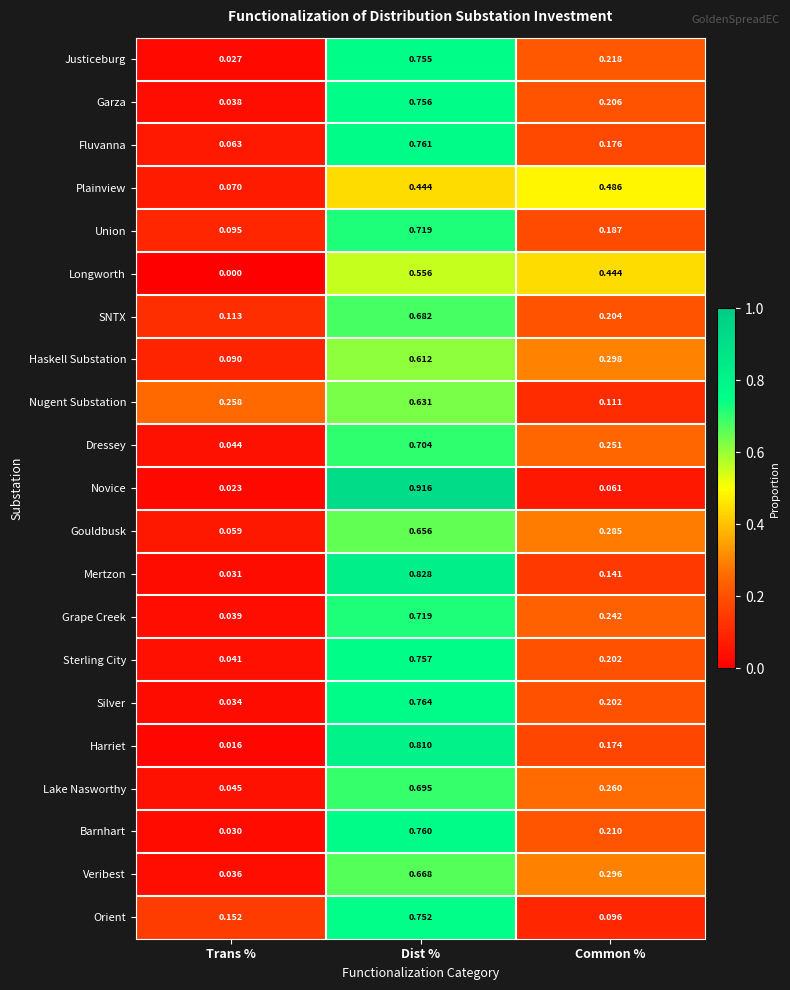

Which label corresponds to the smallest value in the chart?

Trans %